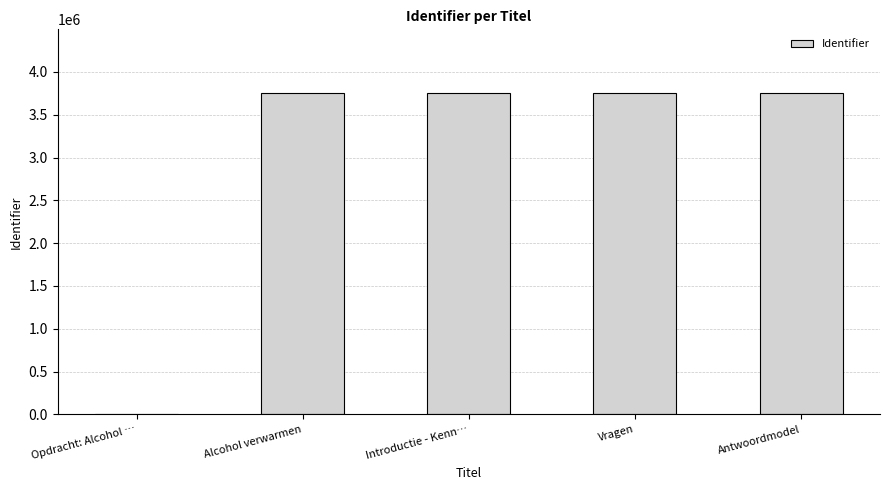

What is the approximate value at Alcohol verwarmen?

3747915